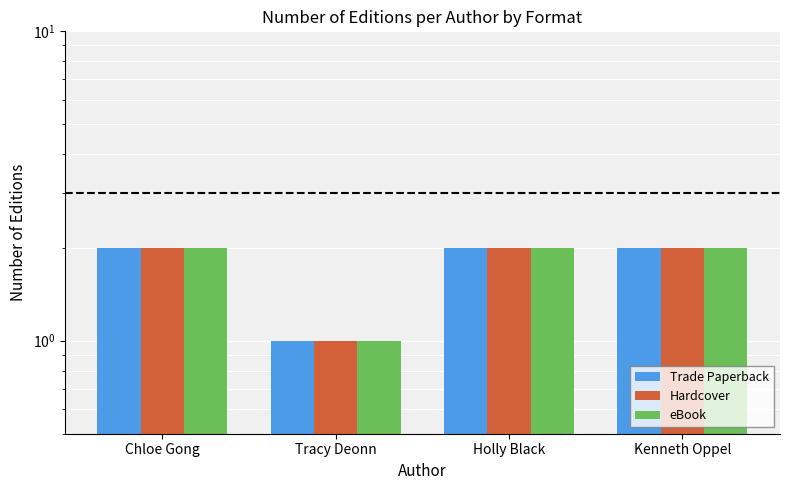

Rank the categories by Trade Paperback value from highest to lowest.

Chloe Gong, Holly Black, Kenneth Oppel, Tracy Deonn